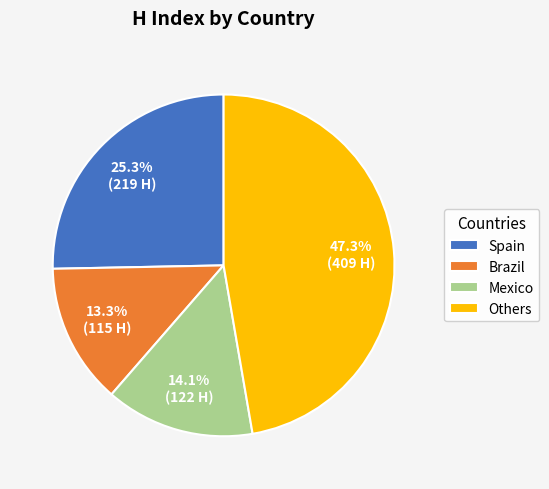

Which slice is the smallest?

Brazil